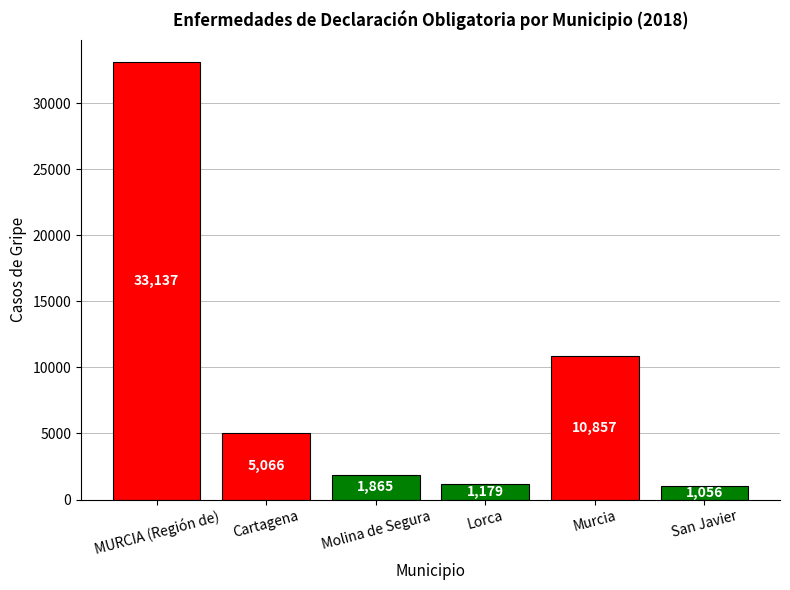

Is it true that the value at Murcia is 10857?

True